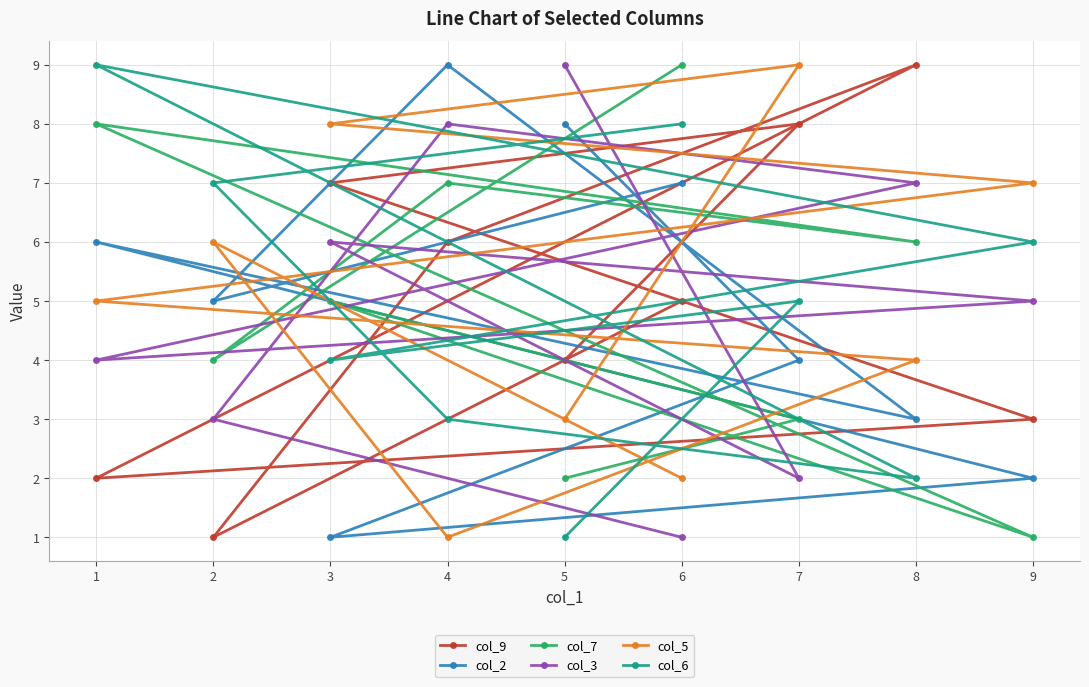

Rank the series at 5 from highest to lowest value.

col_3, col_2, col_9, col_5, col_7, col_6